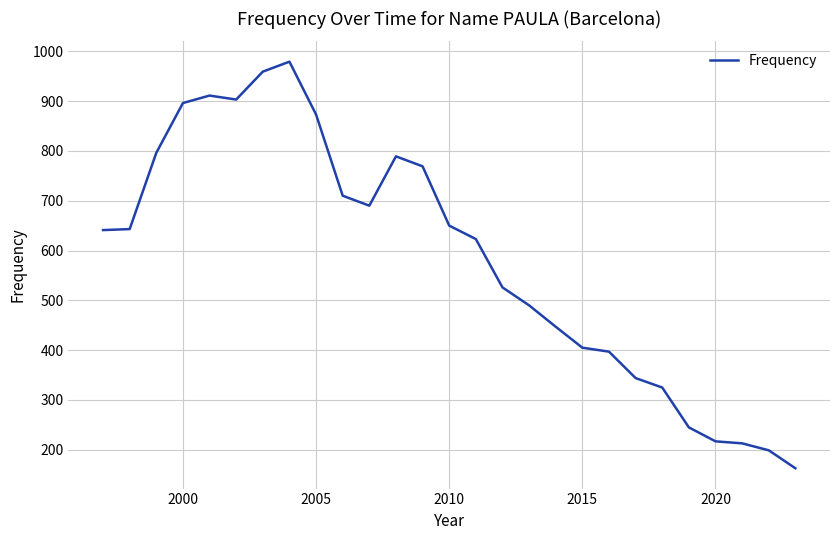

What is the difference between the maximum and minimum values?

816